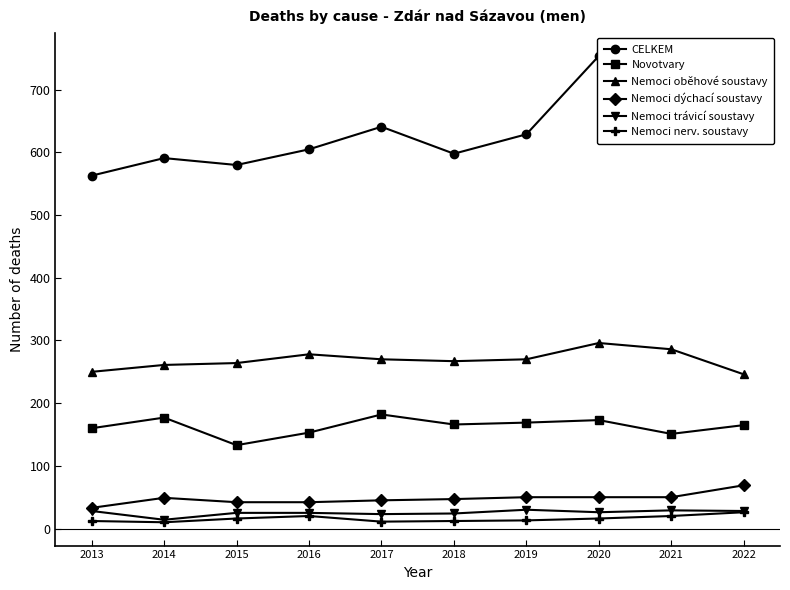

In Nemoci dýchací soustavy, how many points are higher than both neighbors (excluding endpoints)?

1